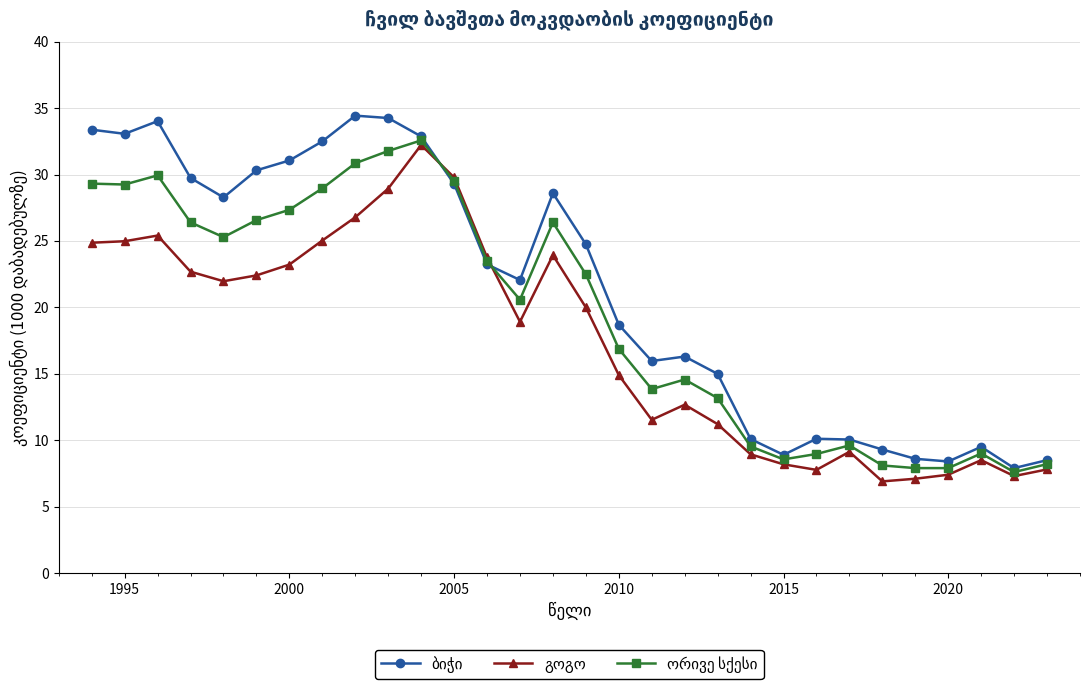

What is the minimum value shown in the chart?

6.9